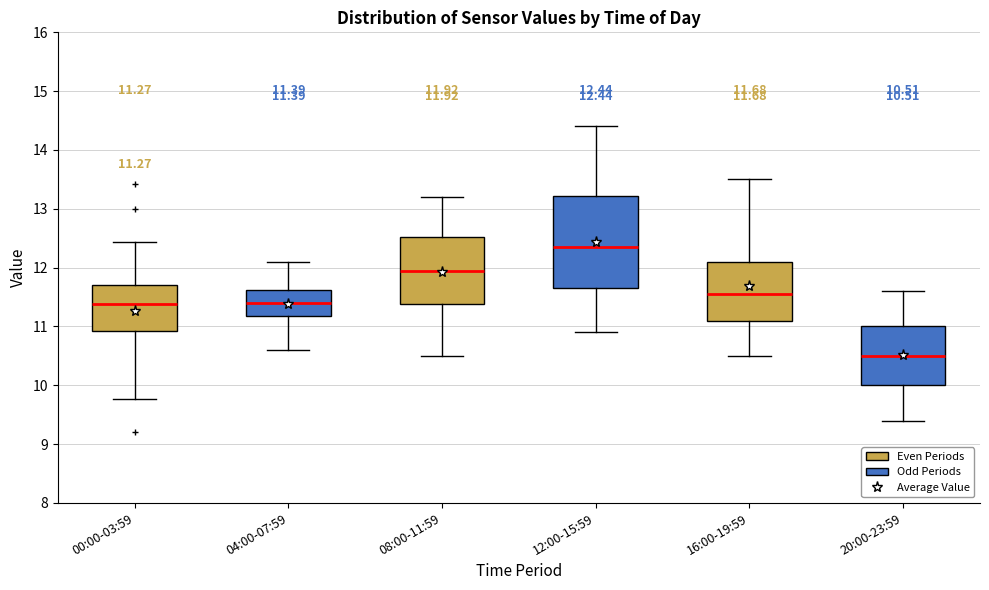

Comparing the boxes themselves (not the whiskers), which one is the tallest?

12:00-15:59